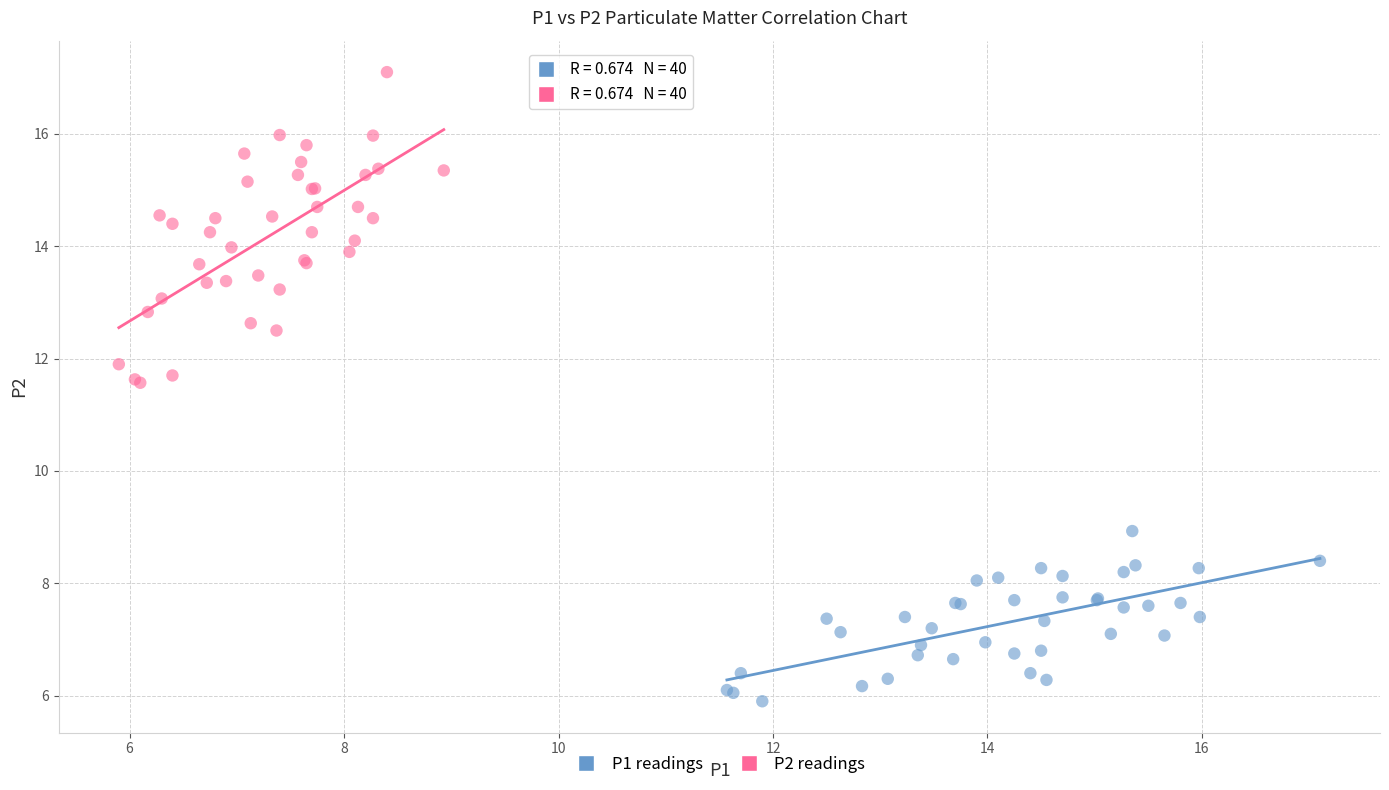

Which series contains the lowest Y value?

P1 readings